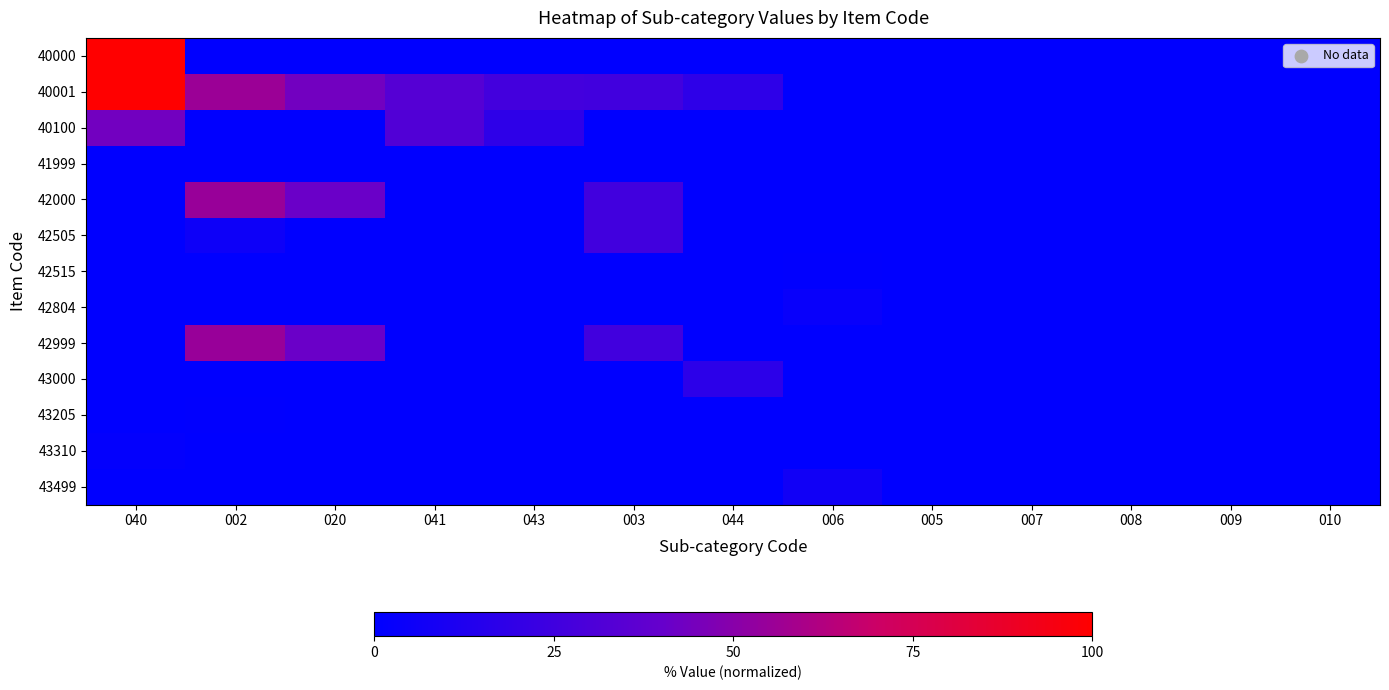

Reading left to right, list all the values displayed in this chart.

40000: 040=100.0	002=0.0	020=0.0	041=0.0	043=0.0	003=0.0	044=0.0	006=0.0	005=0.0	007=0.0	008=0.0	009=0.0	010=0.0
40001: 040=100.0	002=55.8	020=43.6	041=33.3	043=26.5	003=26.2	044=18.2	006=0.0	005=0.0	007=0.0	008=0.0	009=0.0	010=0.0
40100: 040=43.7	002=0.0	020=0.0	041=32.4	043=18.2	003=0.0	044=0.0	006=0.0	005=0.0	007=0.0	008=0.0	009=0.0	010=0.0
41999: 040=0.0	002=0.0	020=0.0	041=0.0	043=0.0	003=0.0	044=0.0	006=0.0	005=0.0	007=0.0	008=0.0	009=0.0	010=0.0
42000: 040=0.0	002=54.9	020=41.2	041=0.0	043=0.0	003=26.2	044=0.0	006=0.0	005=0.0	007=0.0	008=0.0	009=0.0	010=0.0
42505: 040=0.0	002=5.2	020=0.0	041=0.0	043=0.0	003=26.2	044=0.0	006=0.0	005=0.0	007=0.0	008=0.0	009=0.0	010=0.0
42515: 040=0.0	002=0.4	020=0.0	041=0.0	043=0.0	003=0.0	044=0.0	006=0.6	005=0.0	007=0.0	008=0.0	009=0.0	010=0.0
42804: 040=0.0	002=0.0	020=0.0	041=0.0	043=0.0	003=0.0	044=0.0	006=3.4	005=0.0	007=0.0	008=0.0	009=0.0	010=0.0
42999: 040=0.0	002=54.9	020=41.2	041=0.0	043=0.0	003=26.2	044=0.0	006=0.0	005=0.0	007=0.0	008=0.0	009=0.0	010=0.0
43000: 040=0.0	002=0.0	020=0.0	041=0.0	043=0.0	003=0.0	044=17.4	006=0.0	005=0.0	007=0.0	008=0.0	009=0.0	010=0.0
43205: 040=0.0	002=0.6	020=0.0	041=0.0	043=0.0	003=0.0	044=0.0	006=0.0	005=0.0	007=0.0	008=0.0	009=0.0	010=0.0
43310: 040=1.3	002=0.0	020=0.0	041=0.0	043=0.3	003=0.0	044=0.0	006=0.0	005=0.0	007=0.0	008=0.0	009=0.0	010=0.0
43499: 040=0.0	002=0.0	020=0.0	041=0.0	043=0.0	003=0.0	044=0.0	006=6.7	005=0.0	007=0.0	008=0.0	009=0.0	010=0.0